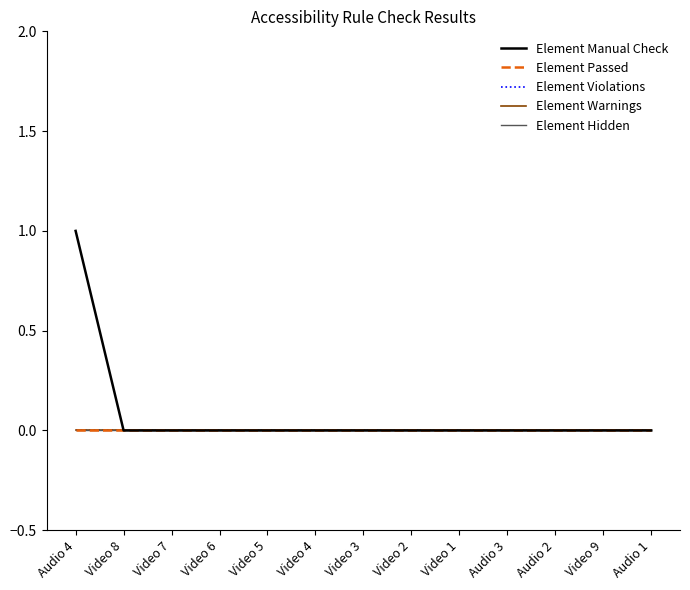

Which series has the widest spread of values?

Element Manual Check